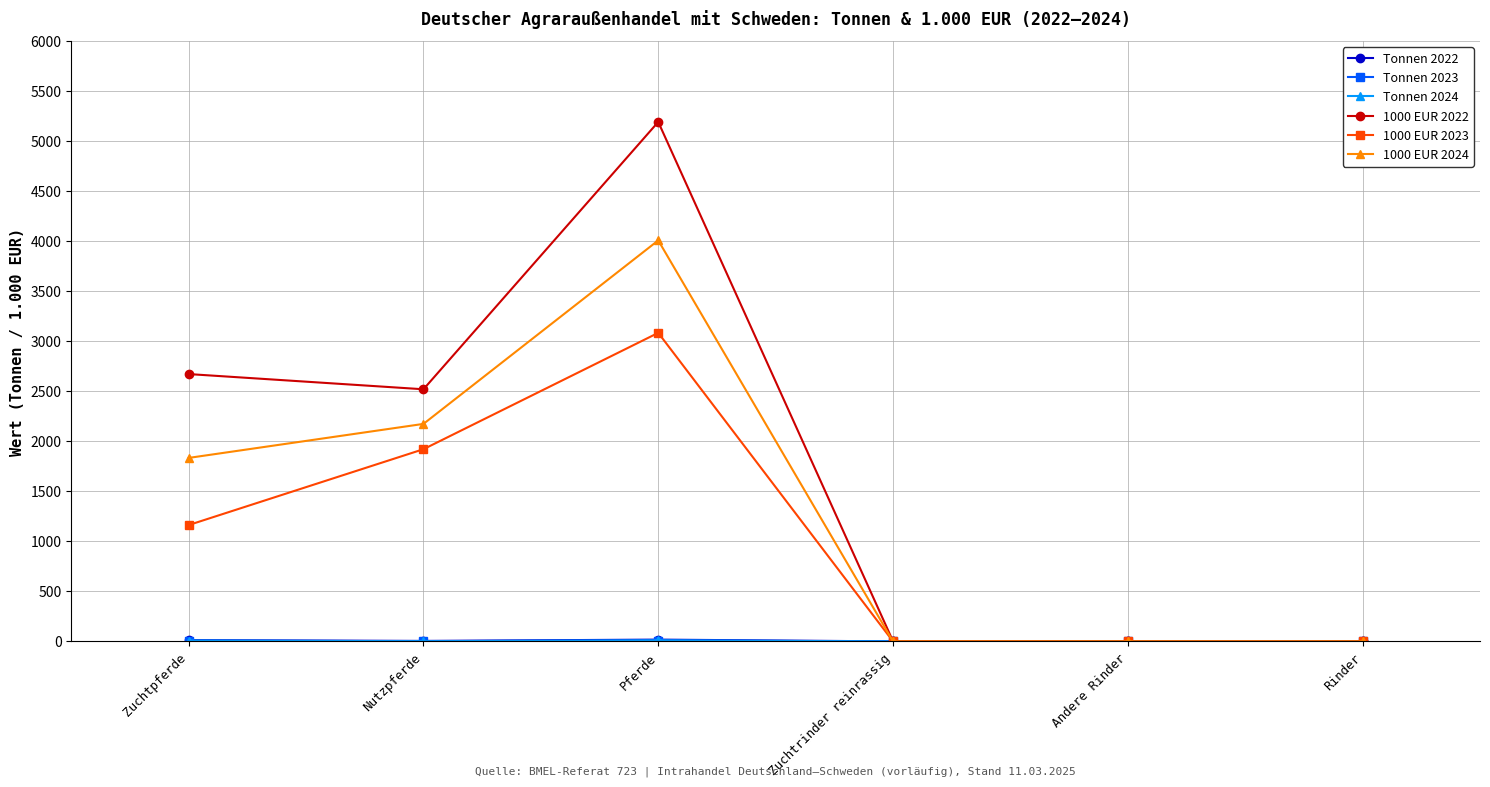

What is the sum of the 1000 EUR 2023 values at Pferde and Rinder?

3084.0